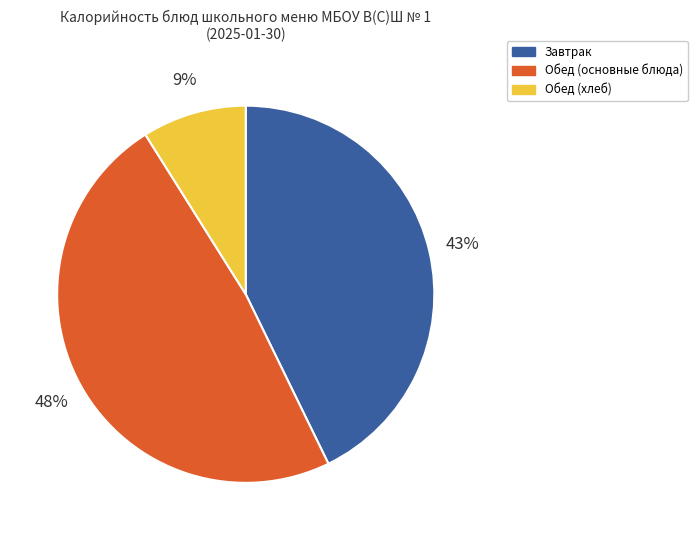

What is the smallest slice in the pie chart?

Обед (хлеб)